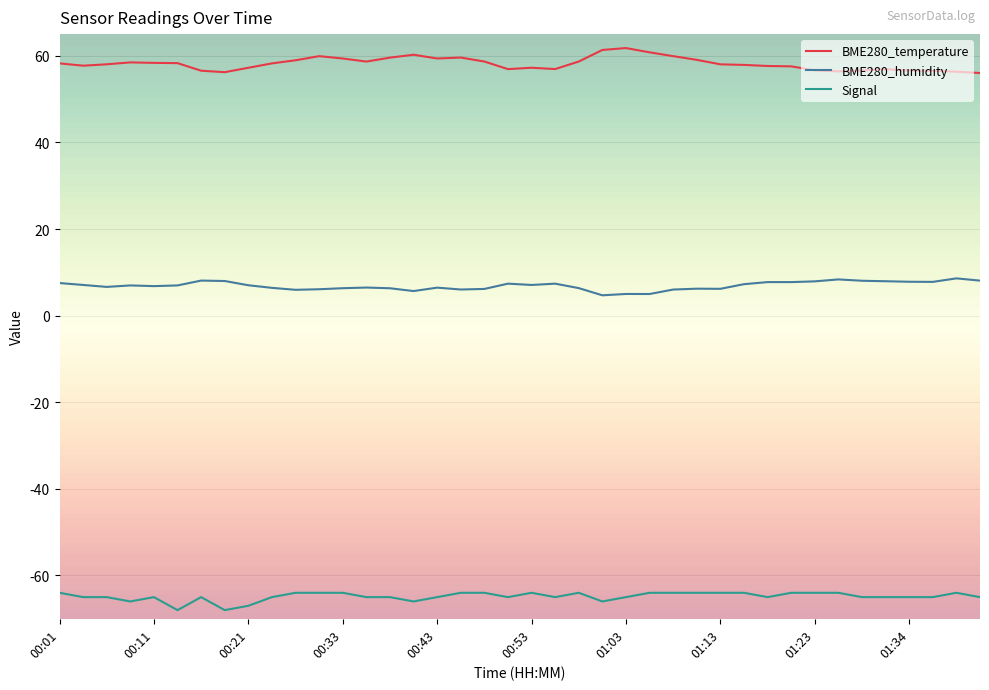

Rank the series by their average value, from highest to lowest.

BME280_temperature, BME280_humidity, Signal